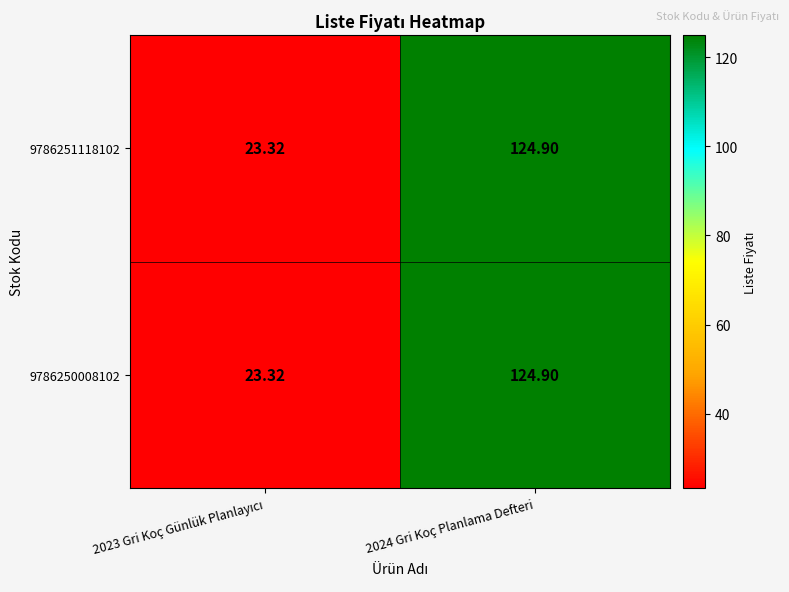

At how many categories does at least one series exceed 75?

1